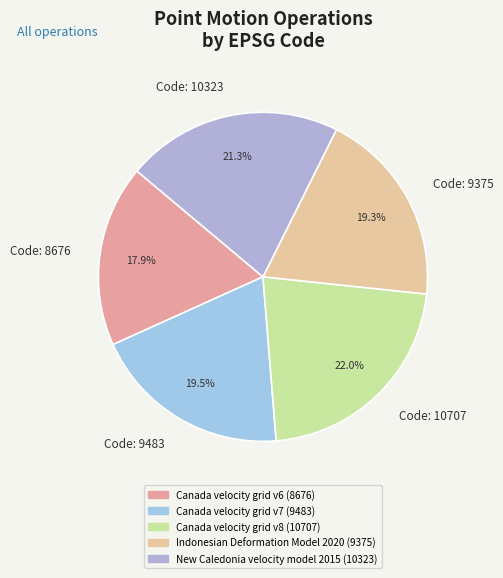

How many segments does this pie chart have?

5